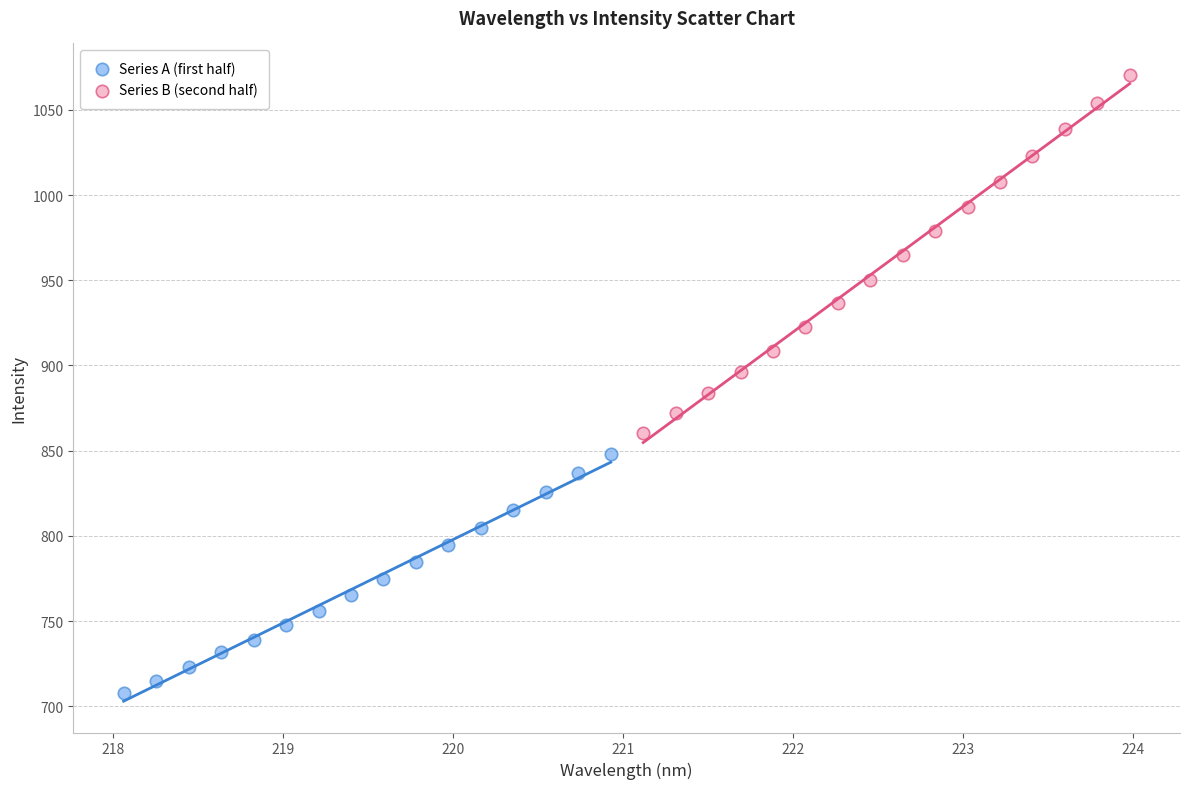

Which series contains the highest Y value?

Series B (second half)